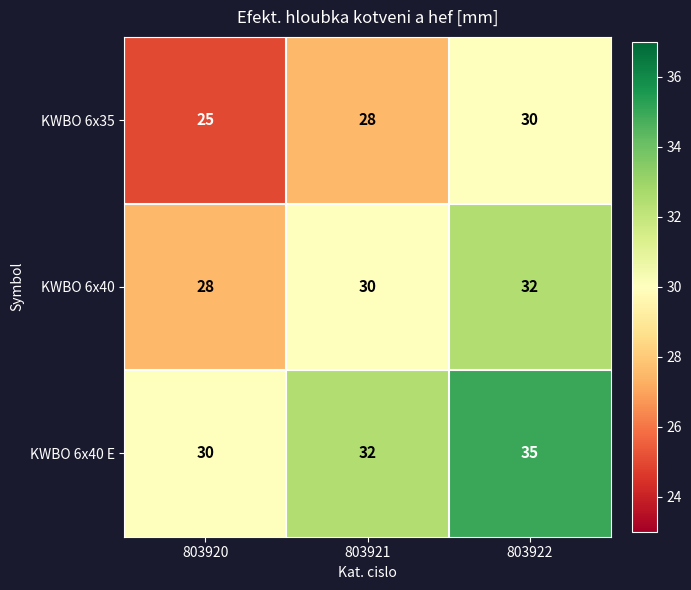

Is the value of KWBO 6x35 at 803920 greater than the value of KWBO 6x40 E at 803921?

No